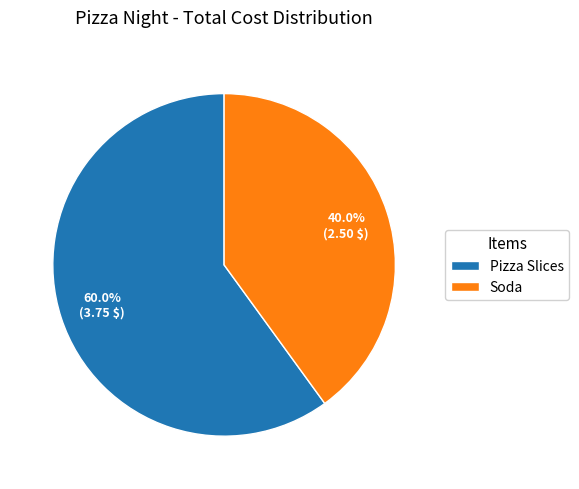

How much of the chart is everything except Pizza Slices?

40.0%